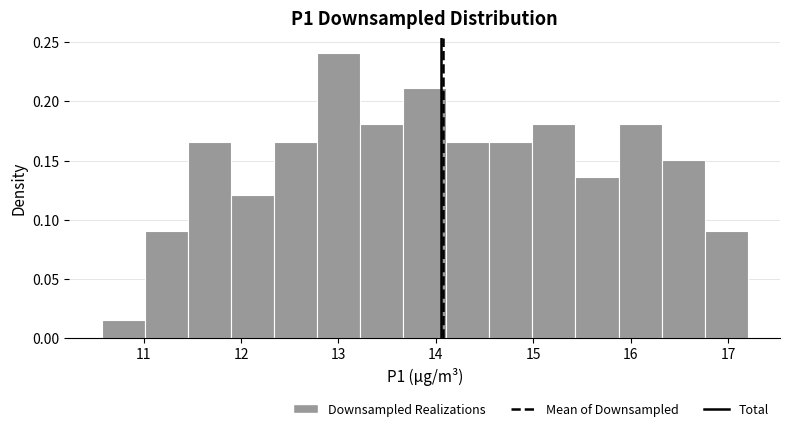

Reading left to right, transcribe this chart: for each bar, give the range it covers on the x-axis and its height. Neither the bar edges nor the heights are printed on the chart, so give them approximately, as read against the axes.

10.6 to 11.0: 0.015
11.0 to 11.5: 0.090
11.5 to 11.9: 0.165
11.9 to 12.3: 0.120
12.3 to 12.8: 0.165
12.8 to 13.2: 0.240
13.2 to 13.7: 0.180
13.7 to 14.1: 0.210
14.1 to 14.5: 0.165
14.5 to 15.0: 0.165
15.0 to 15.4: 0.180
15.4 to 15.9: 0.135
15.9 to 16.3: 0.180
16.3 to 16.8: 0.150
16.8 to 17.2: 0.090